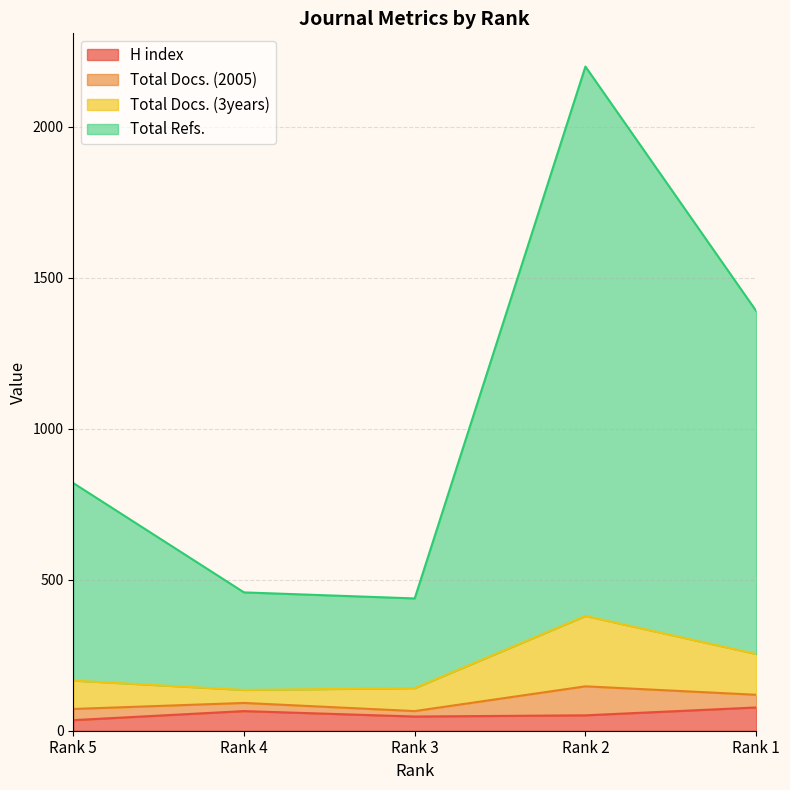

Which series has the largest range (max minus min)?

Total Refs.